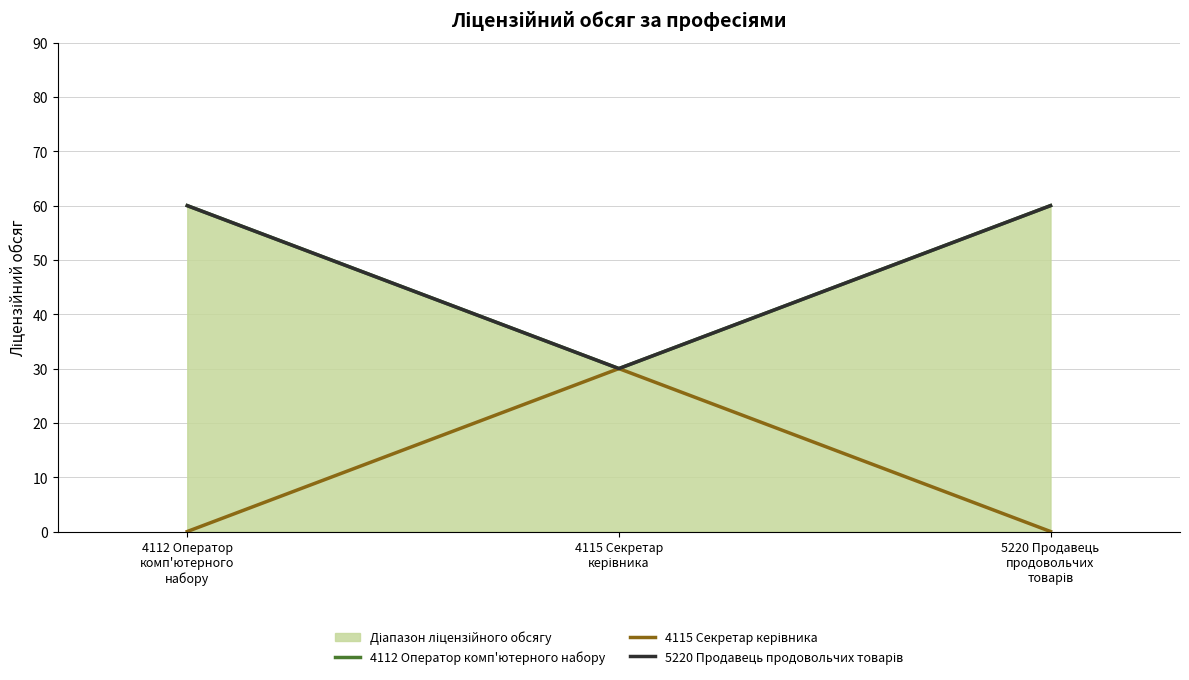

Which series has the widest spread of values?

4112 Оператор комп'ютерного набору